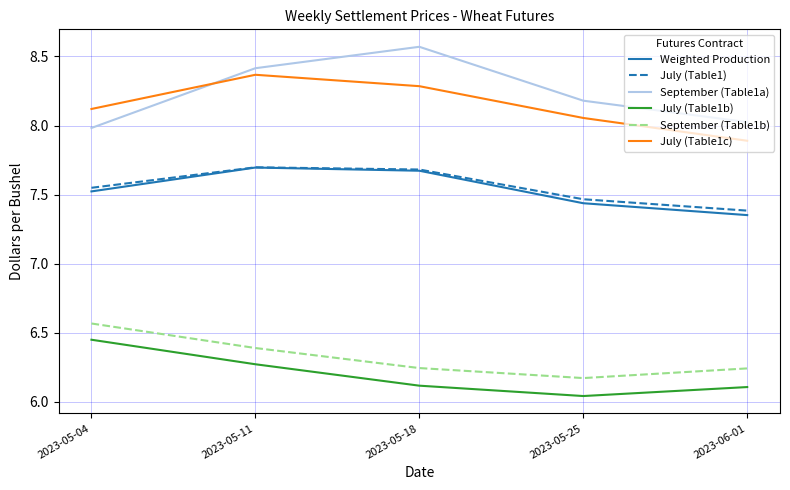

How many interior local peaks does the July (Table1) series have?

1